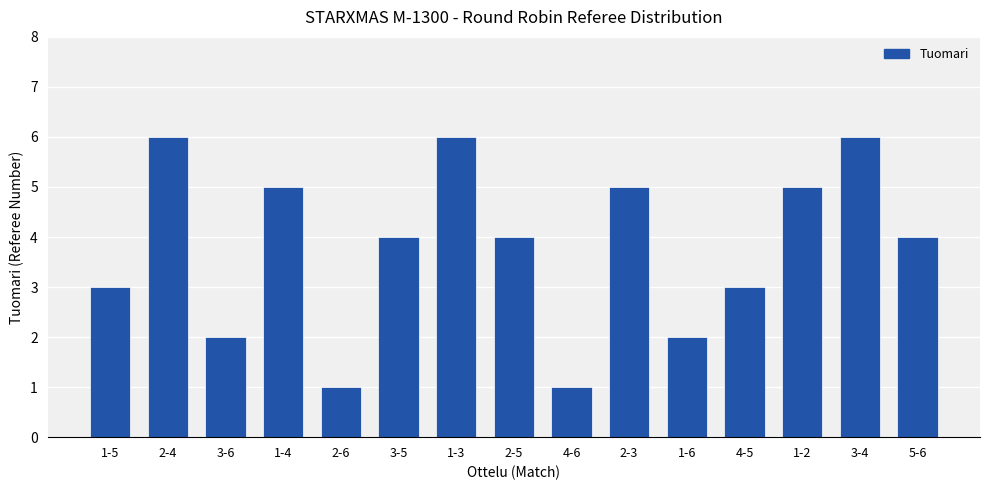

The value at 3-4 is 2. True or false?

False